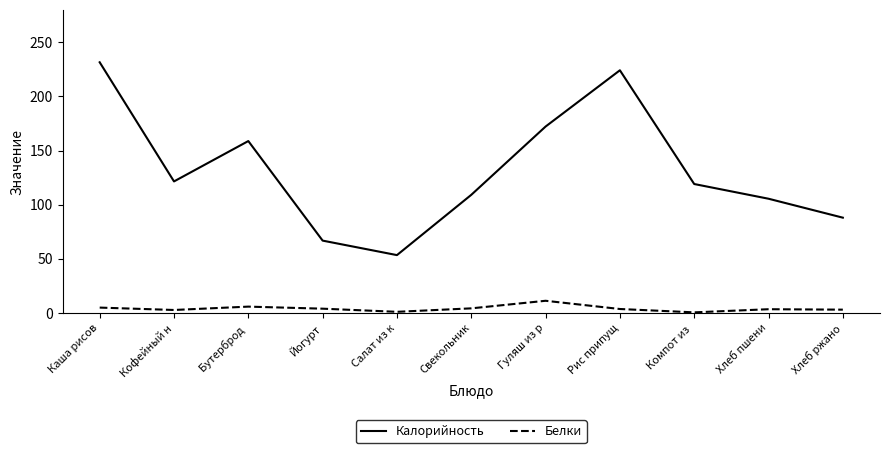

Which series has the widest spread of values?

Калорийность